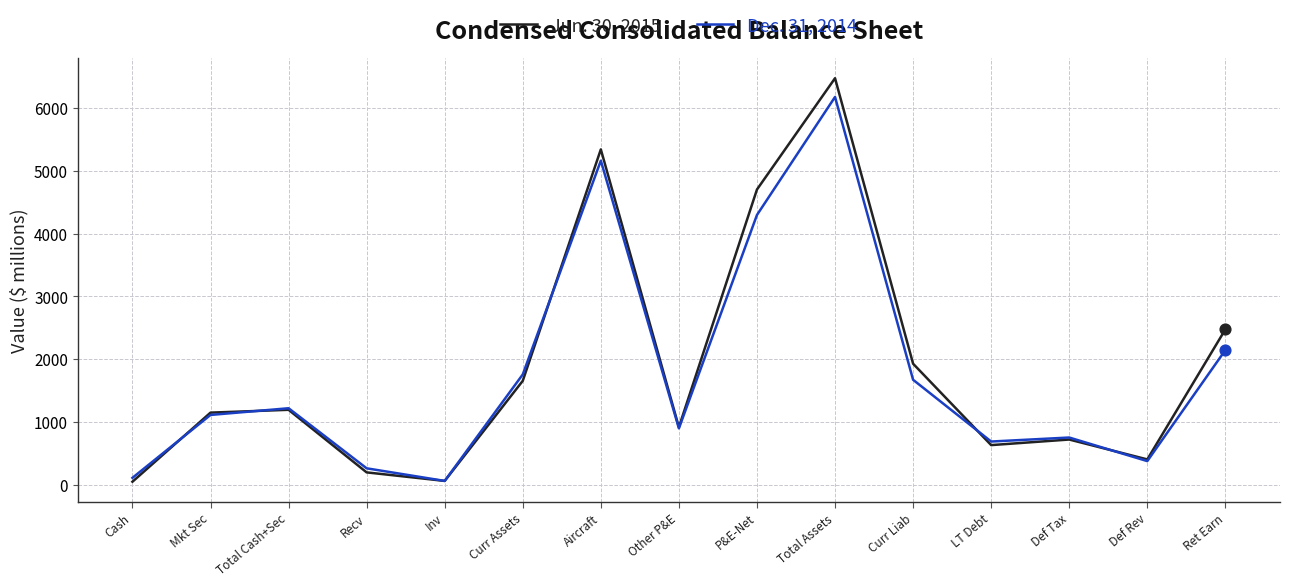

What is the total value across all series at Curr Liab?

3598